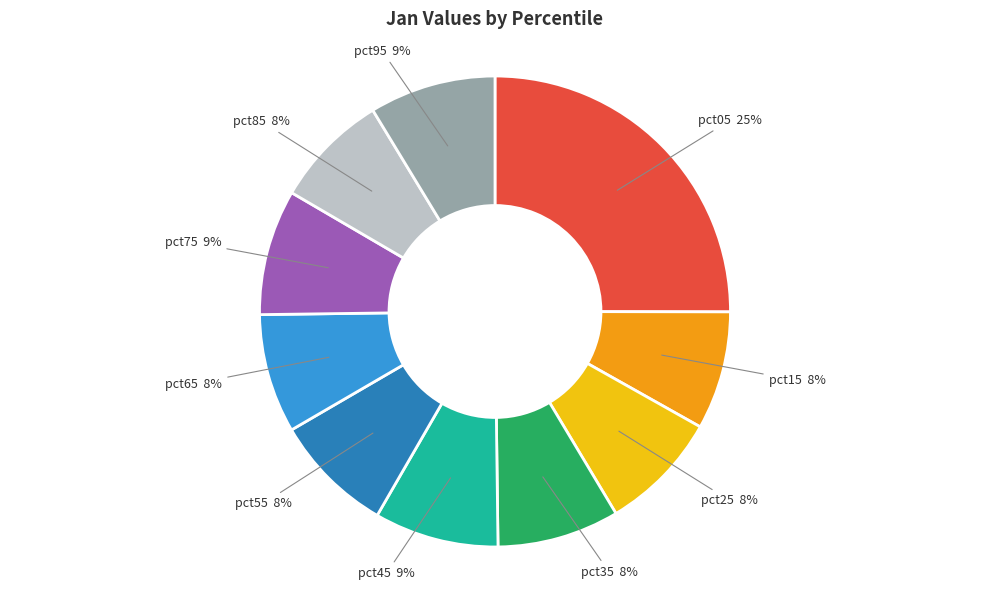

To the nearest percent, what is the difference between the largest and smallest slice percentages?

17%